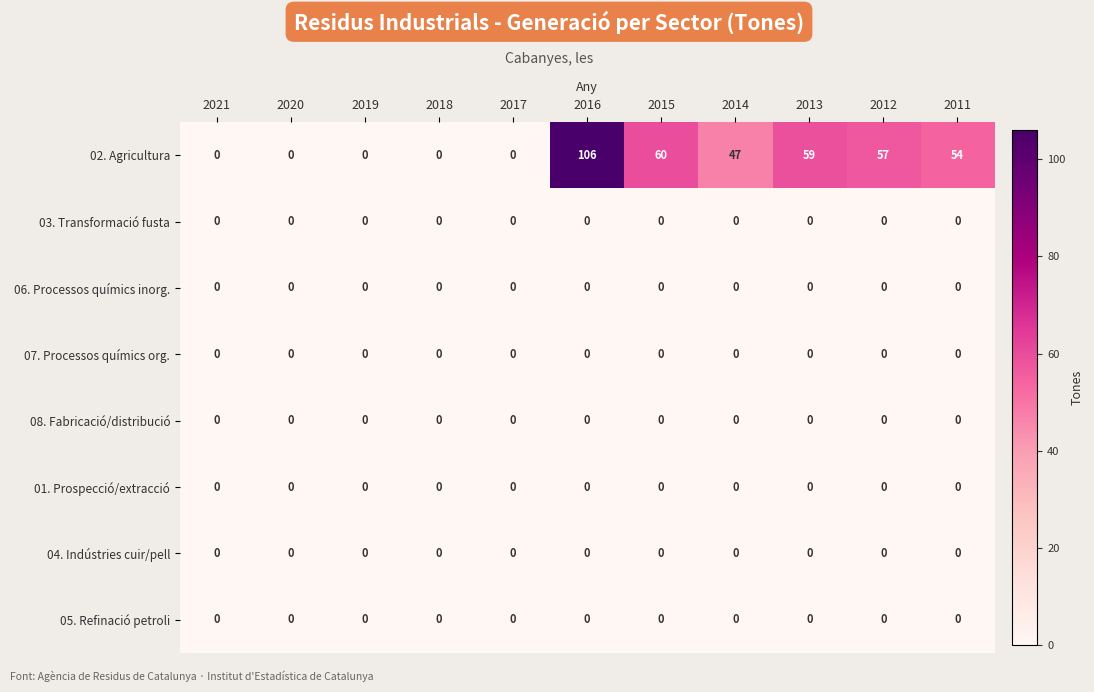

What is the total value across all series at 2016?

106